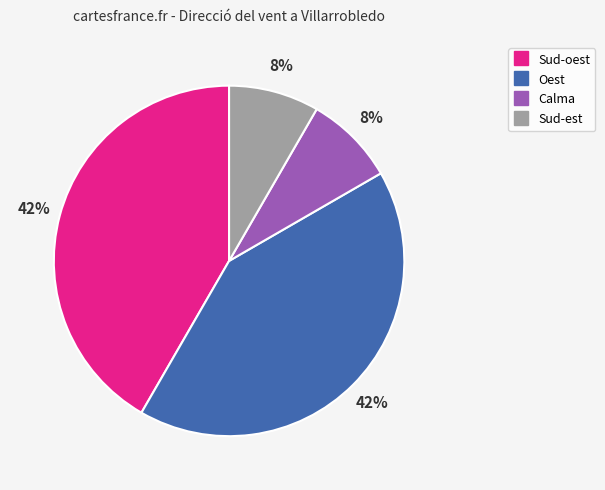

Is there a majority slice in this chart?

No